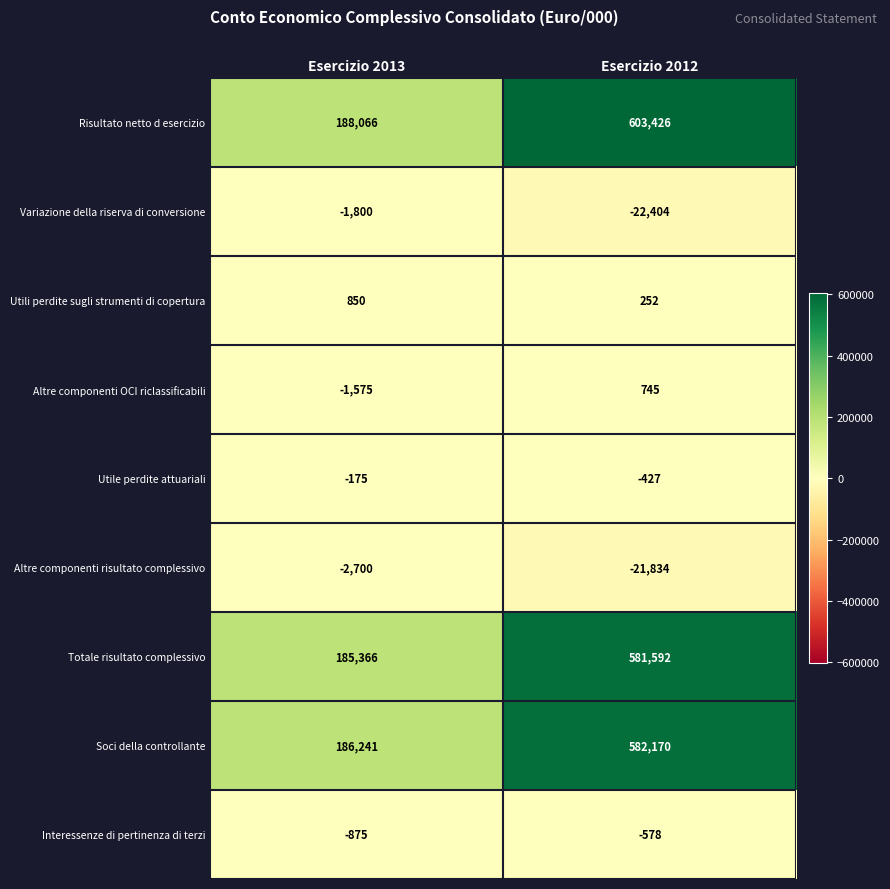

What is the spread (max minus min) of values at Esercizio 2013?

190766